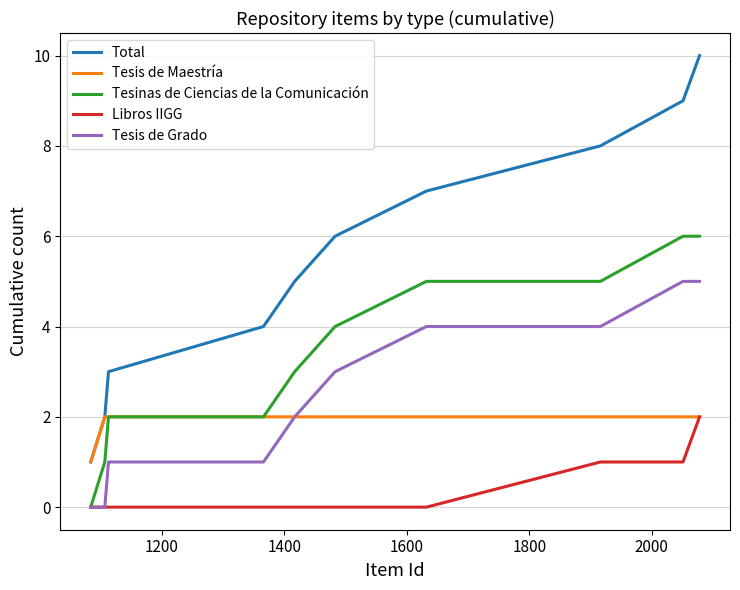

True or false: Tesis de Grado and Total intersect in this chart.

False